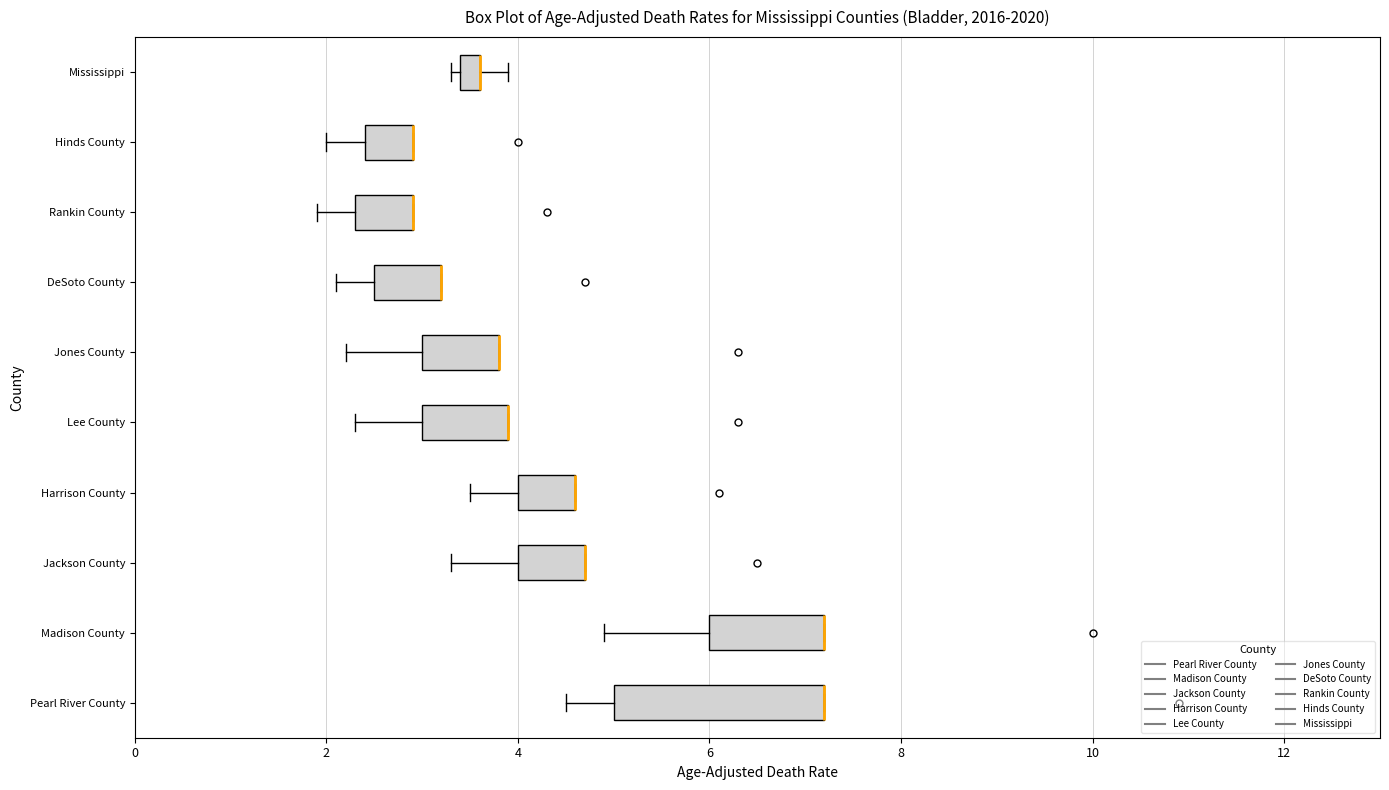

Where is the right edge of the box for DeSoto County on the x-axis? The values are not printed on the chart, so give them approximately, as read against the axis.

3.2